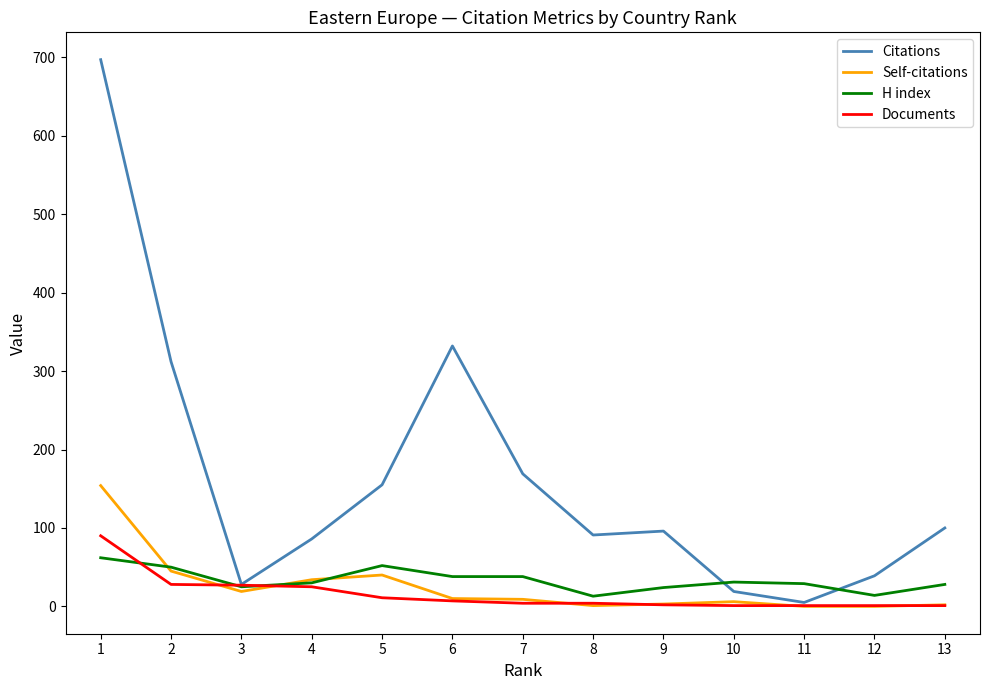

List the series in order of their peak value, highest first.

Citations, Self-citations, Documents, H index